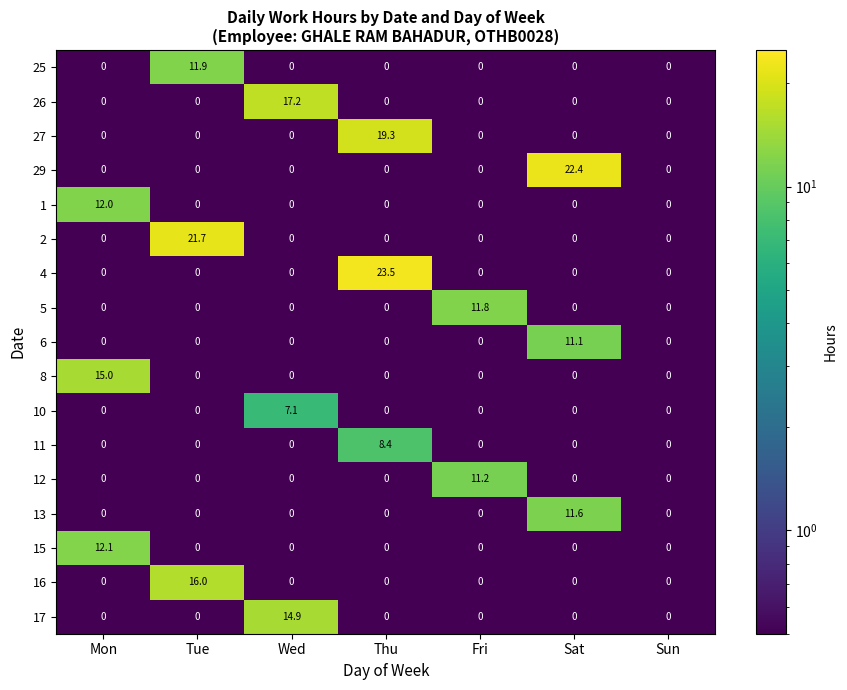

The 15 series shows 12.1 at Mon. True or false?

True